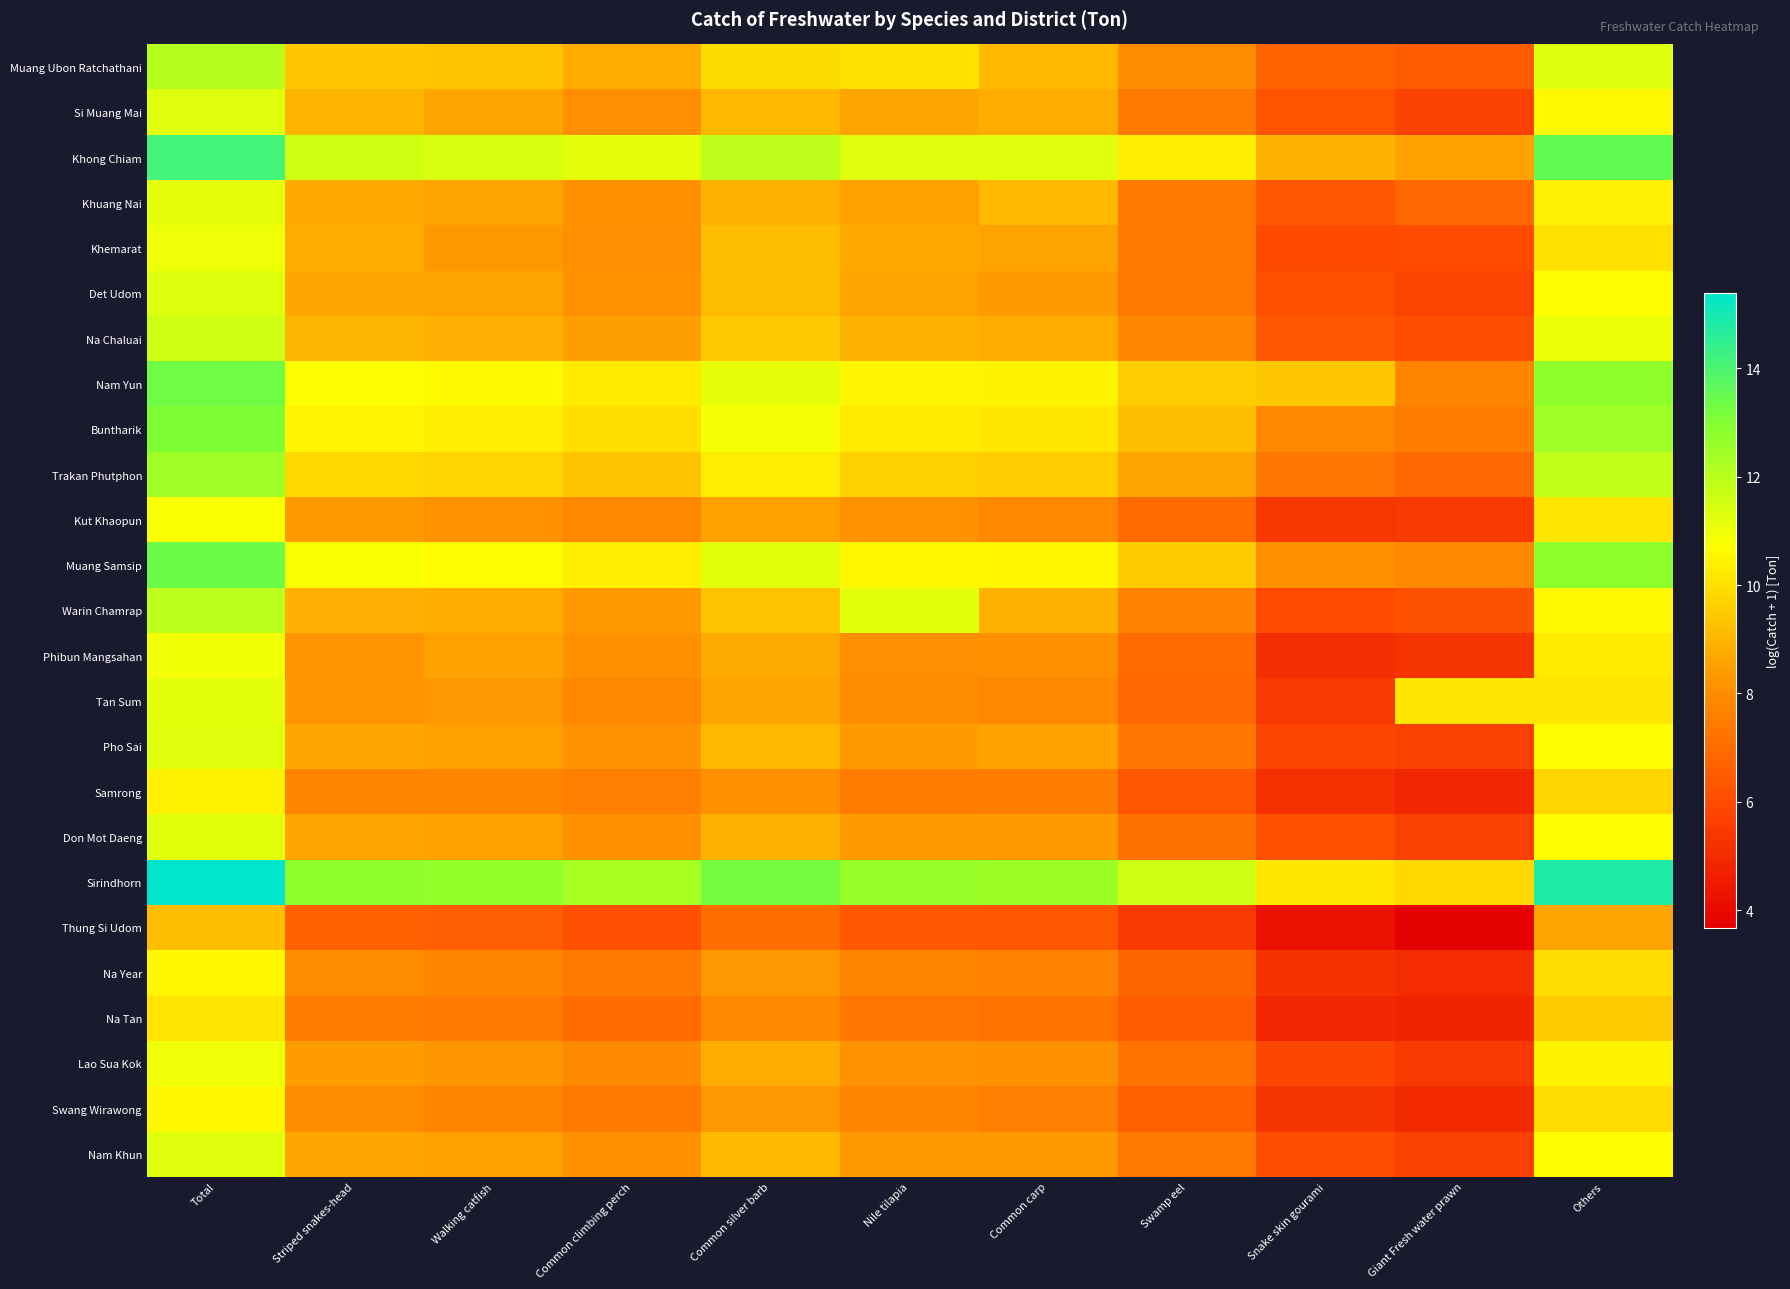

Rank the series by their maximum value, from highest to lowest.

Sirindhorn, Khong Chiam, Muang Samsip, Nam Yun, Buntharik, Trakan Phutphon, Muang Ubon Ratchathani, Warin Chamrap, Na Chaluai, Det Udom, Si Muang Mai, Pho Sai, Nam Khun, Don Mot Daeng, Tan Sum, Khuang Nai, Lao Sua Kok, Khemarat, Phibun Mangsahan, Kut Khaopun, Na Year, Swang Wirawong, Samrong, Na Tan, Thung Si Udom